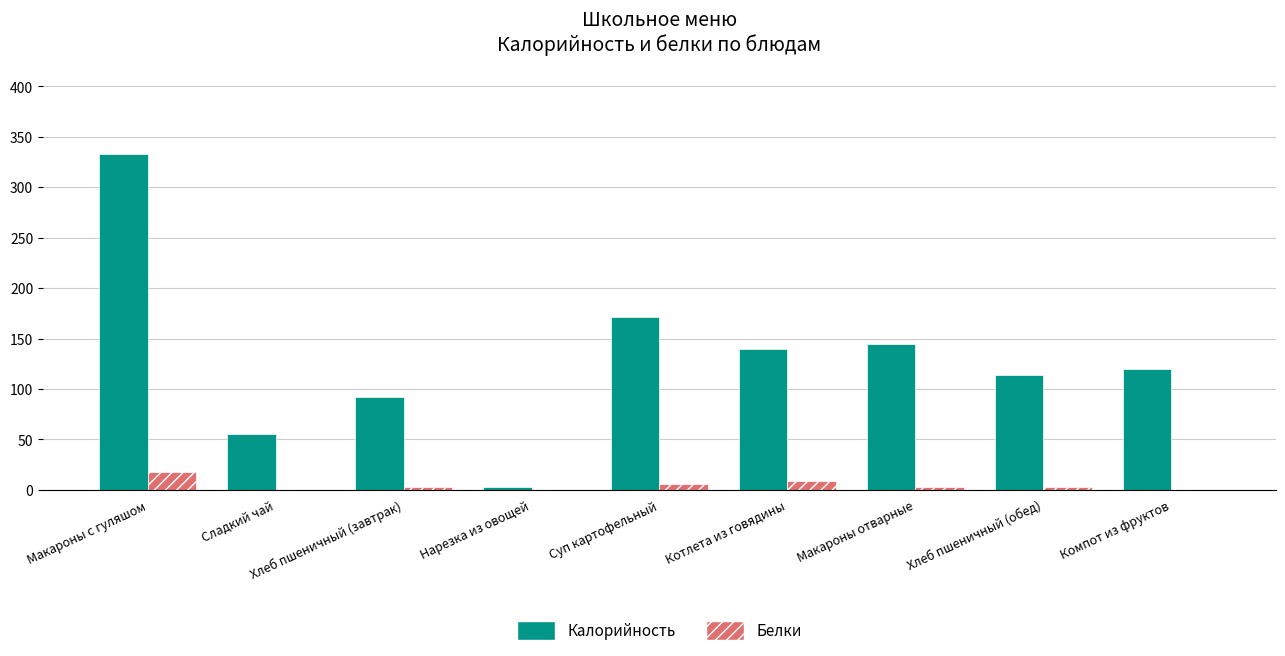

Is the value of Белки at Нарезка из овощей greater than the value of Калорийность at Макароны с гуляшом?

No